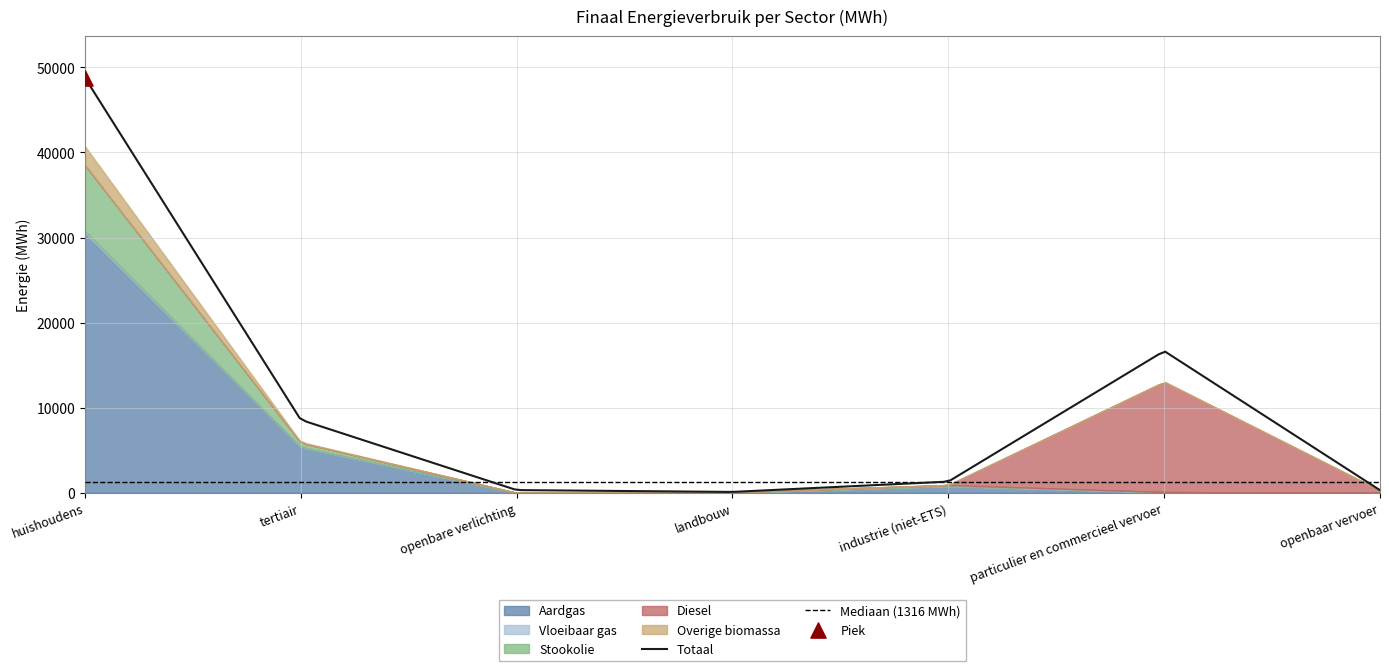

Is the value of Overige biomassa at tertiair greater than the value of Aardgas at landbouw?

Yes